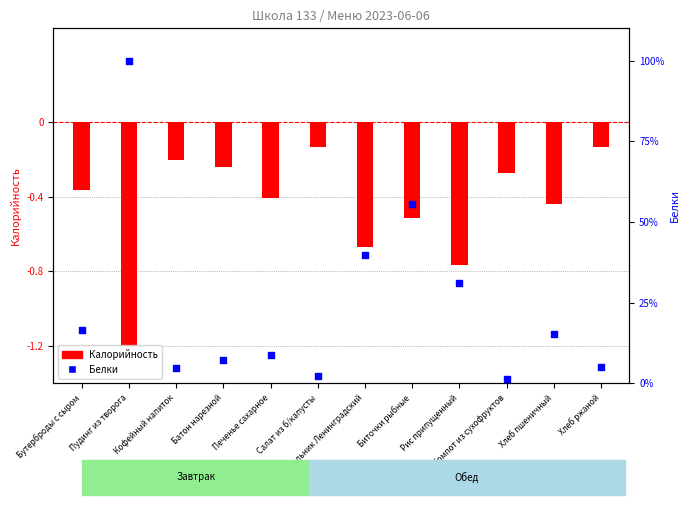

What are all the series names shown in the legend?

Калорийность, Белки